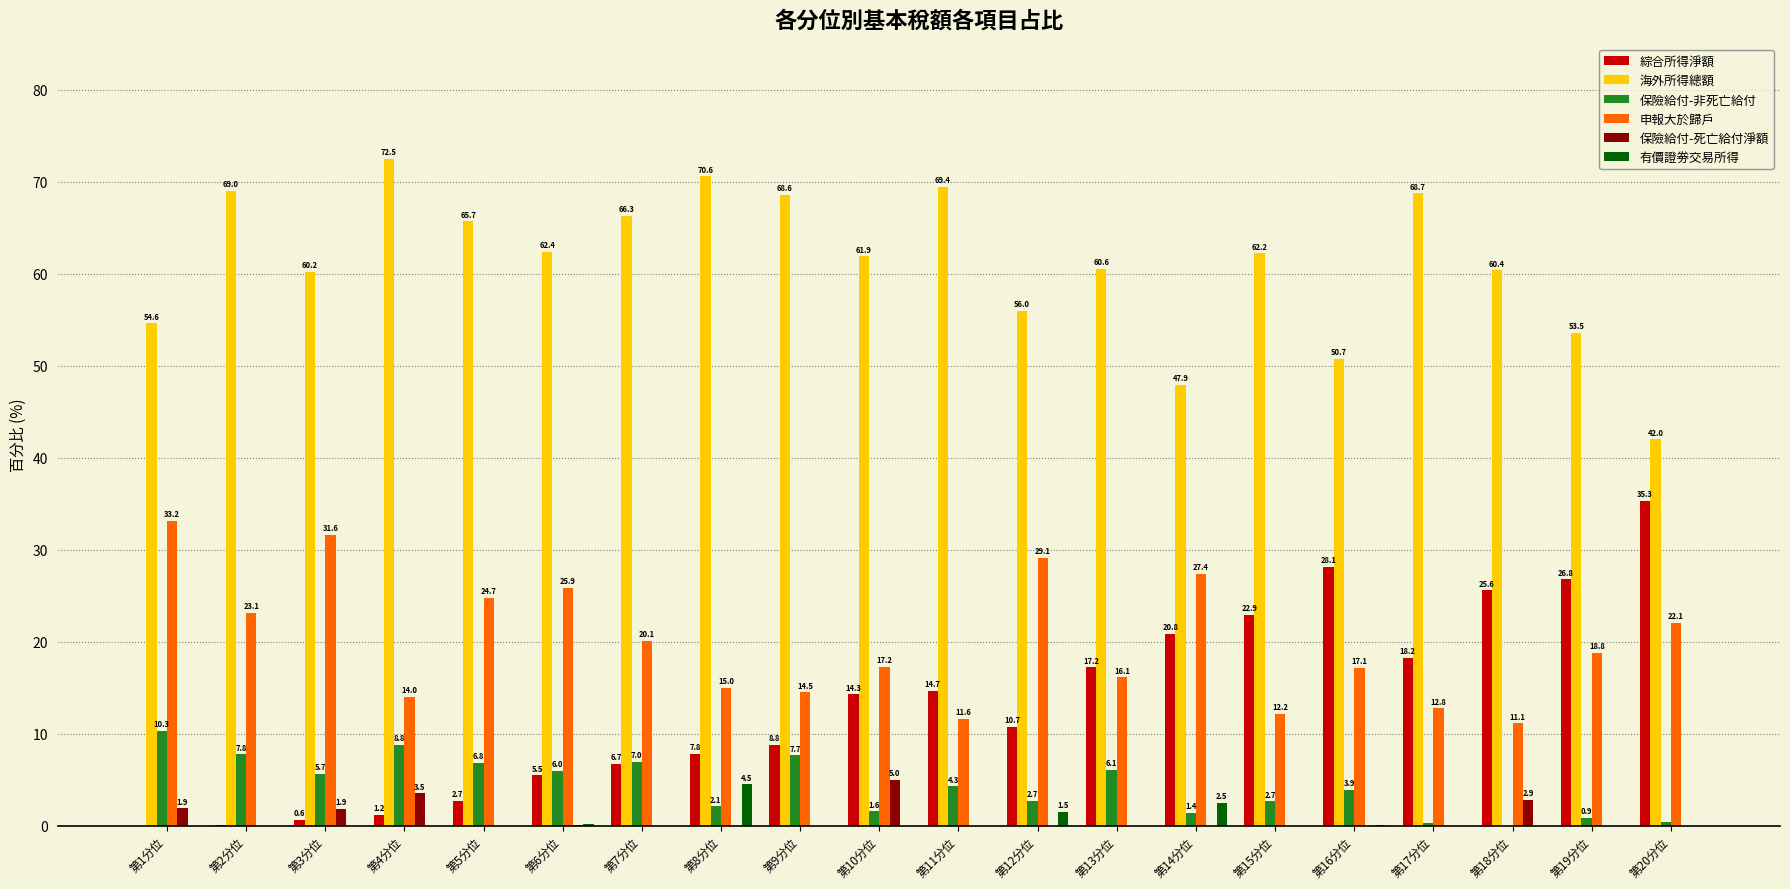

What is the maximum value for 保險給付-非死亡給付?

10.3